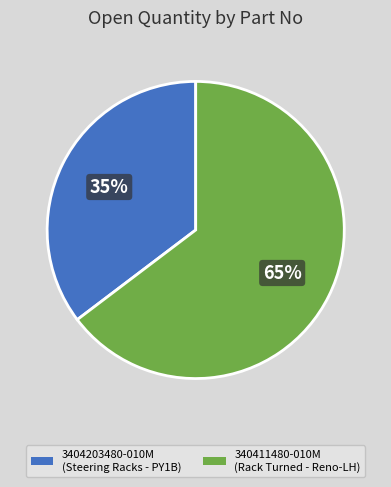

Count the number of slices in the pie.

2